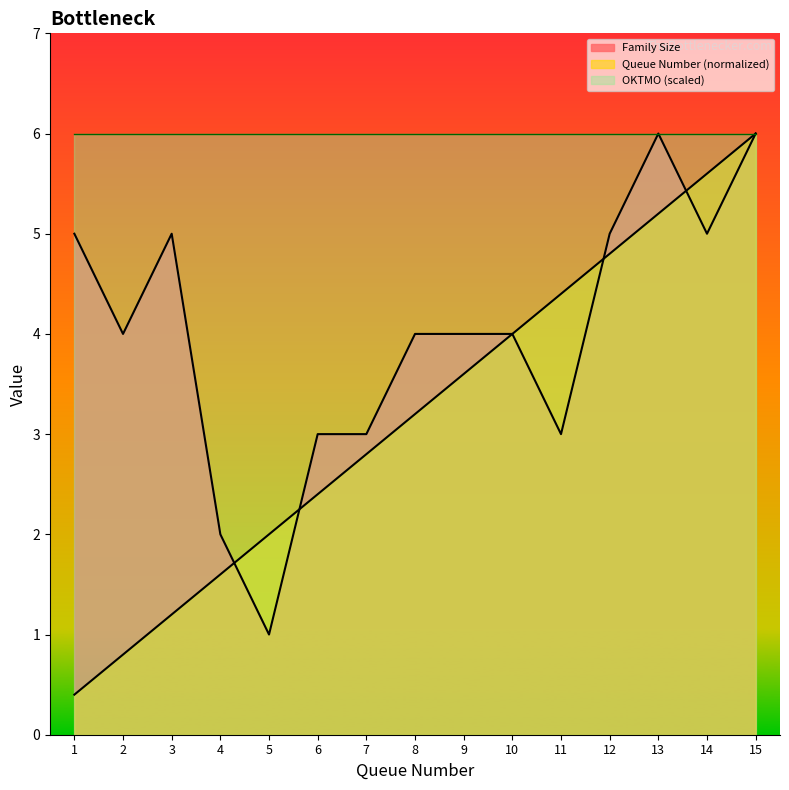

What is the value of the Queue Number point at the 11th from the left?

4.4